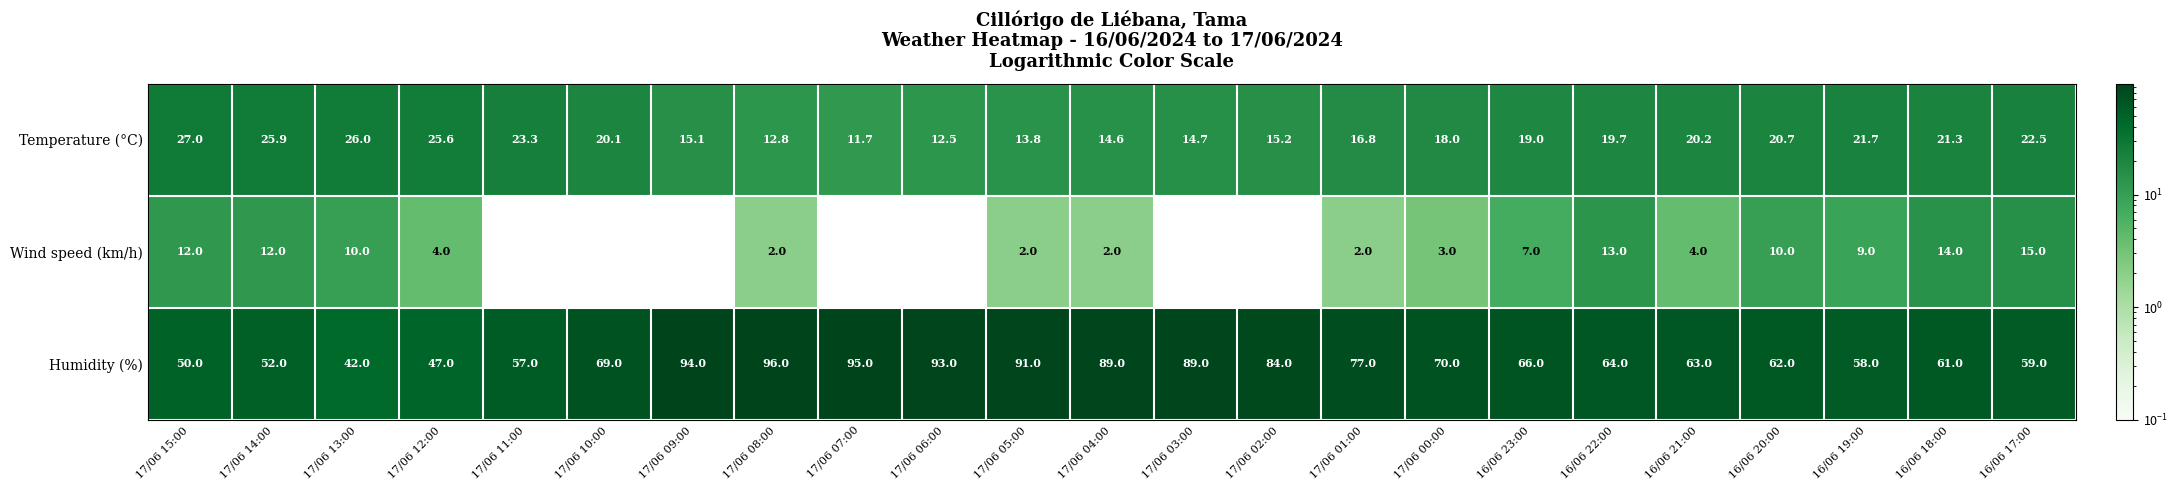

Which series has the largest total across all categories?

Humidity (%)